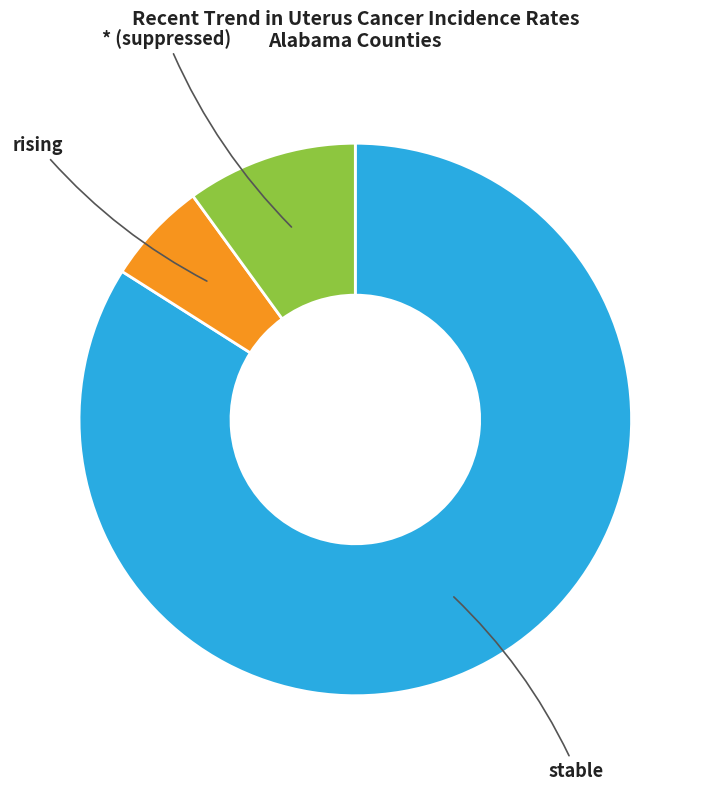

Is there any slice that represents more than half of the pie?

Yes